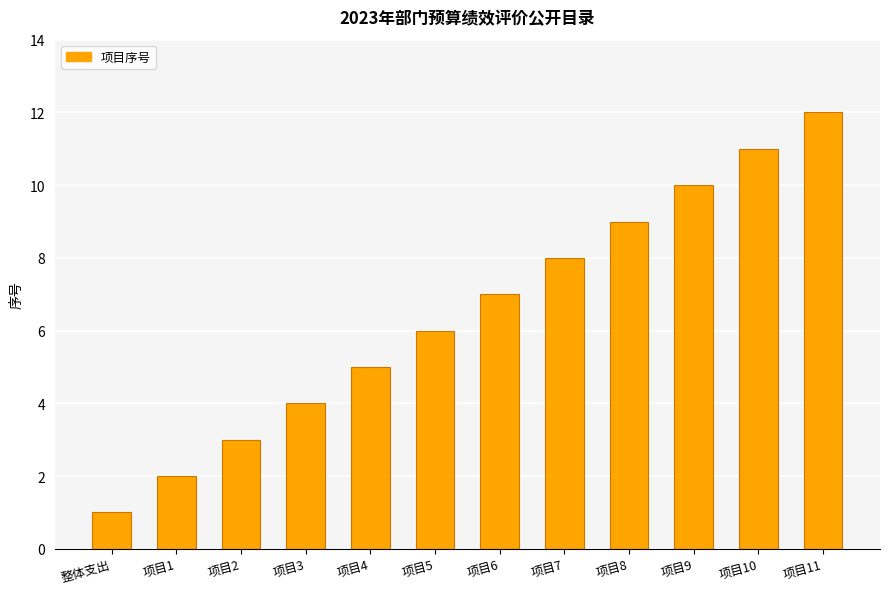

What is the greatest value displayed?

12